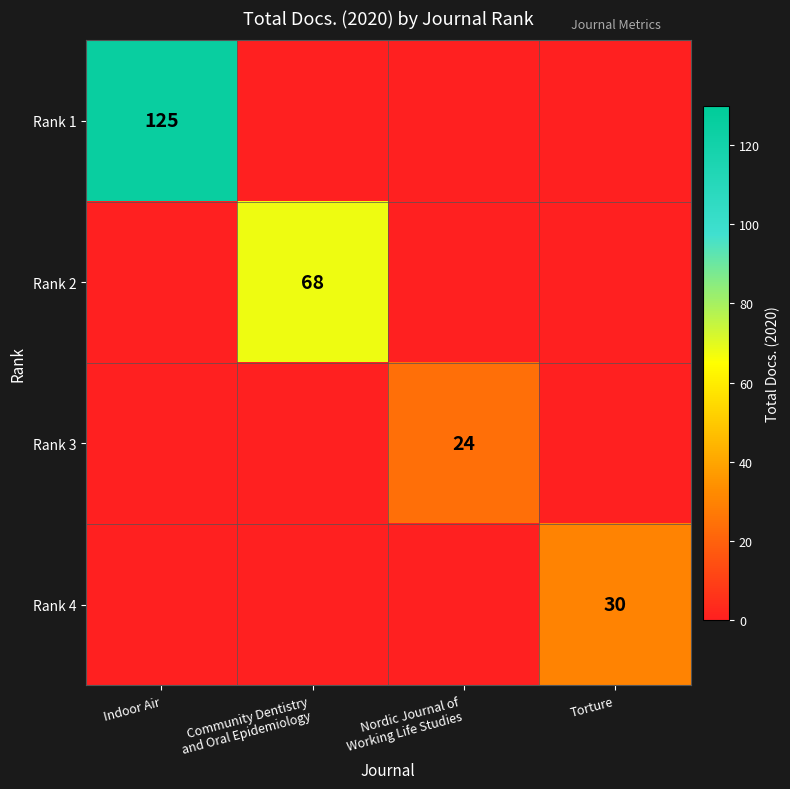

At how many categories does at least one series exceed 64?

2